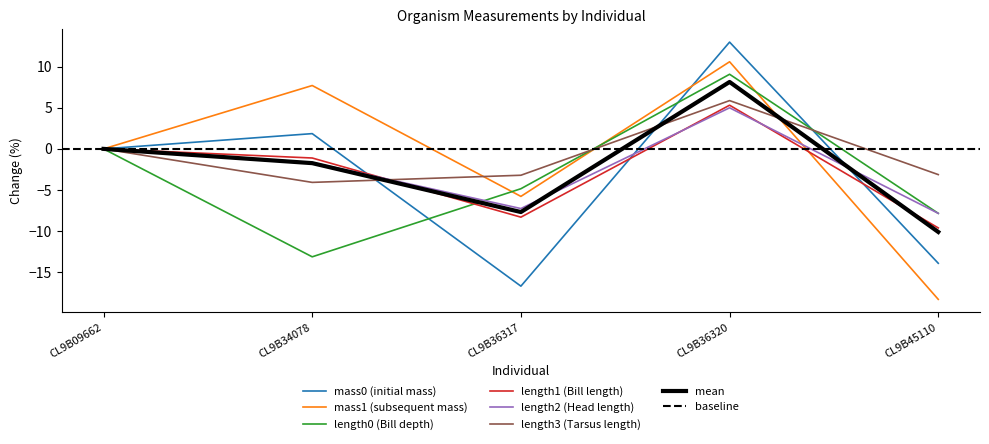

True or false: mass1:organismMassMeasure and length2:organismLengthMeasure cross at least once.

True